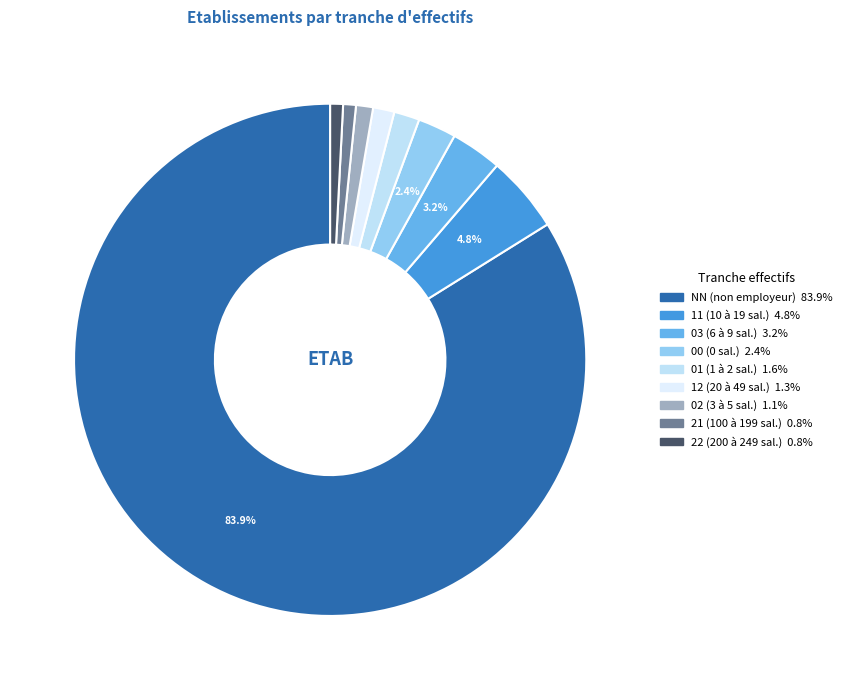

Which has a higher value, 03 or 01?

03